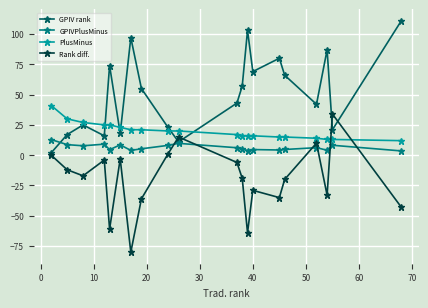

List the series in order of their overall mean, lowest first.

Rank diff., GPIVPlusMinus, PlusMinus, GPIV rank